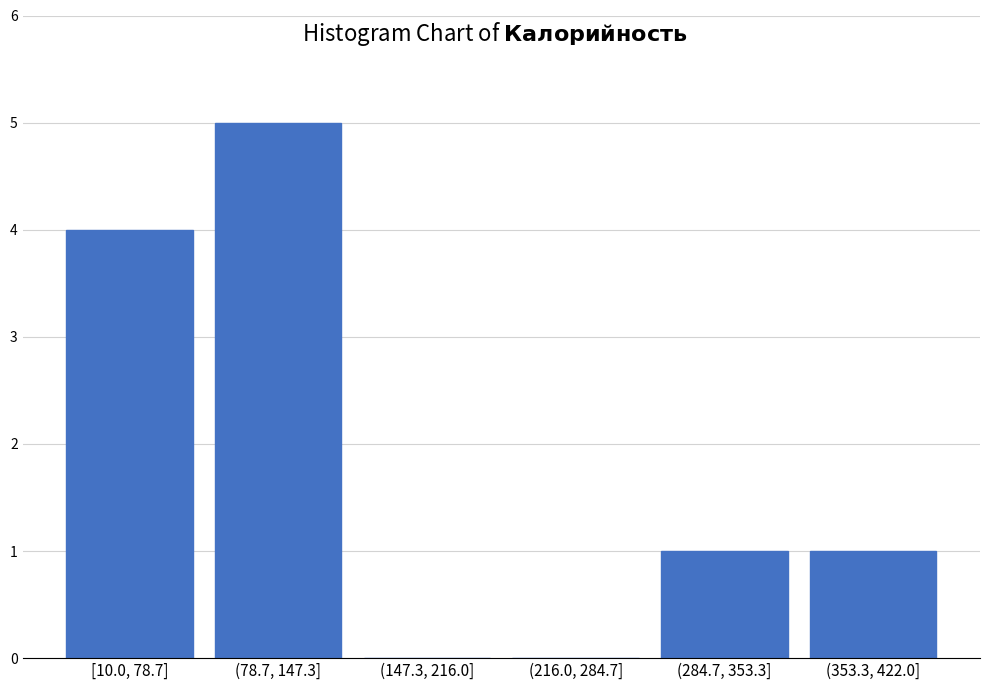

Reading left to right, transcribe all the data shown in this chart.

[10.0, 78.7]=4	(78.7, 147.3]=5	(147.3, 216.0]=0	(216.0, 284.7]=0	(284.7, 353.3]=1	(353.3, 422.0]=1